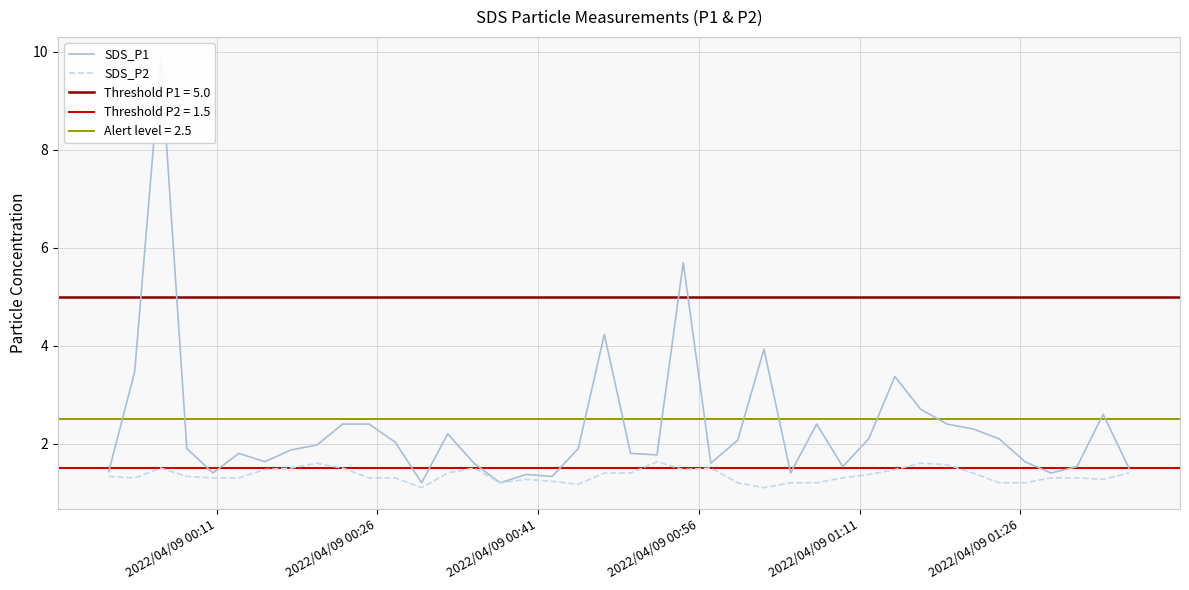

True or false: SDS_P1 and SDS_P2 cross at least once.

False